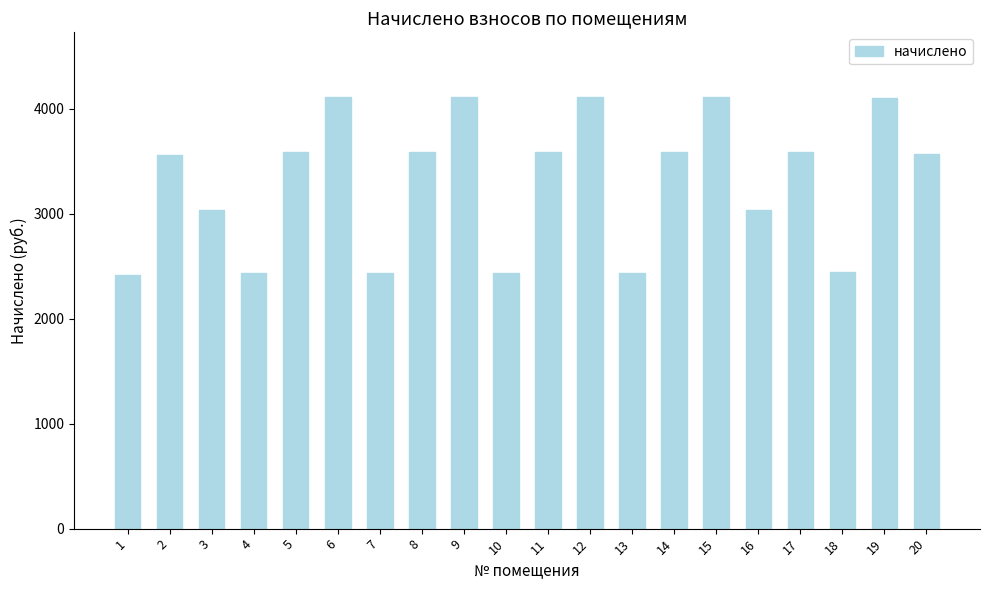

Count the number of categories in the chart.

20